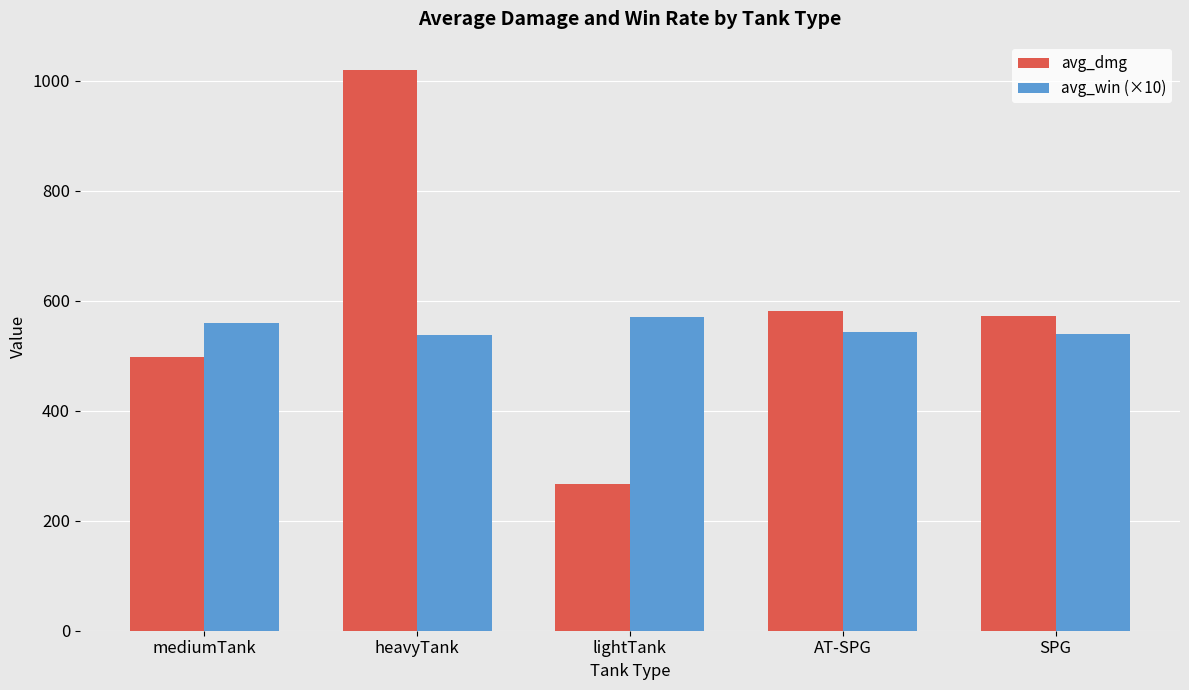

What are all the series names shown in the legend?

avg_dmg, avg_win (×10)